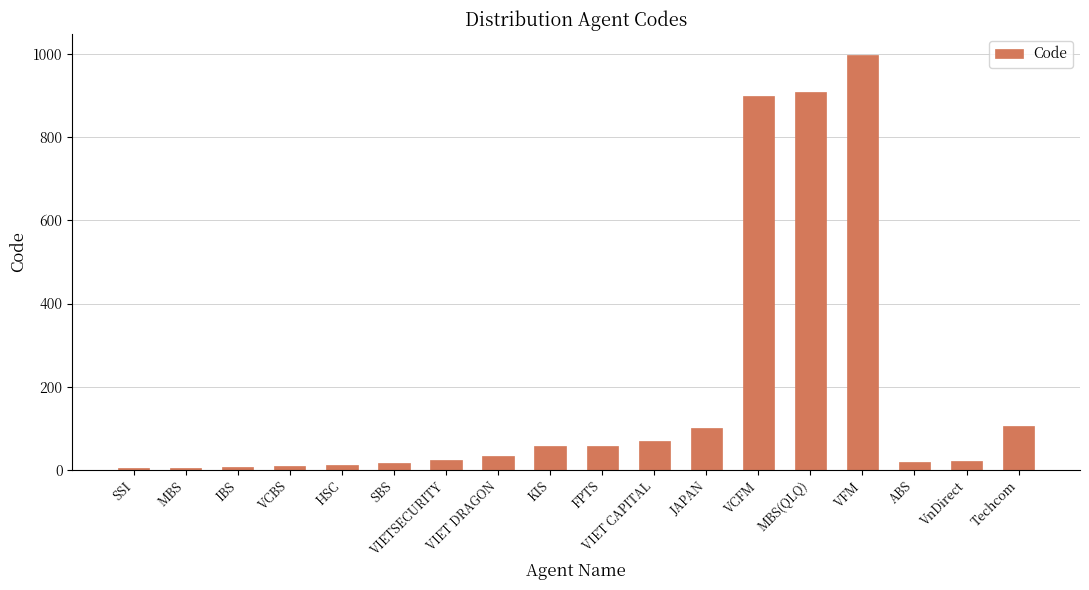

What is the sum of the values at FPTS and JAPAN?

159